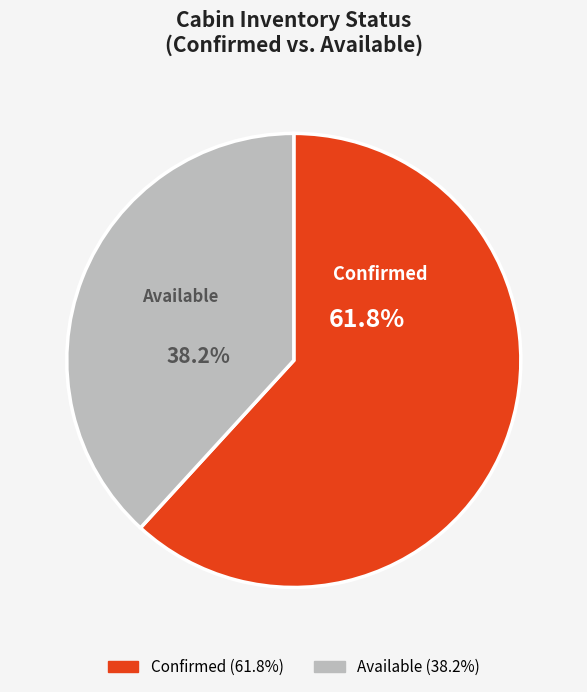

Does any single category account for the majority?

Yes